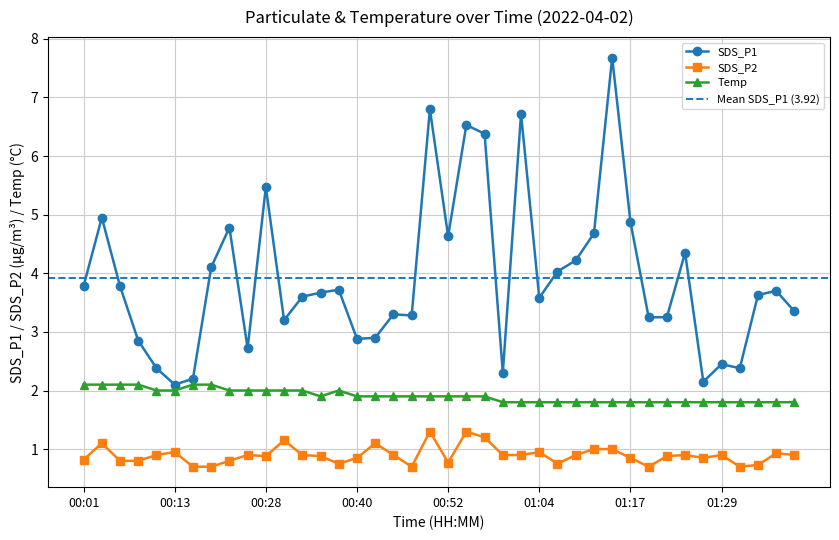

Is it true that SDS_P1 equals 1.4 at 01:39?

False